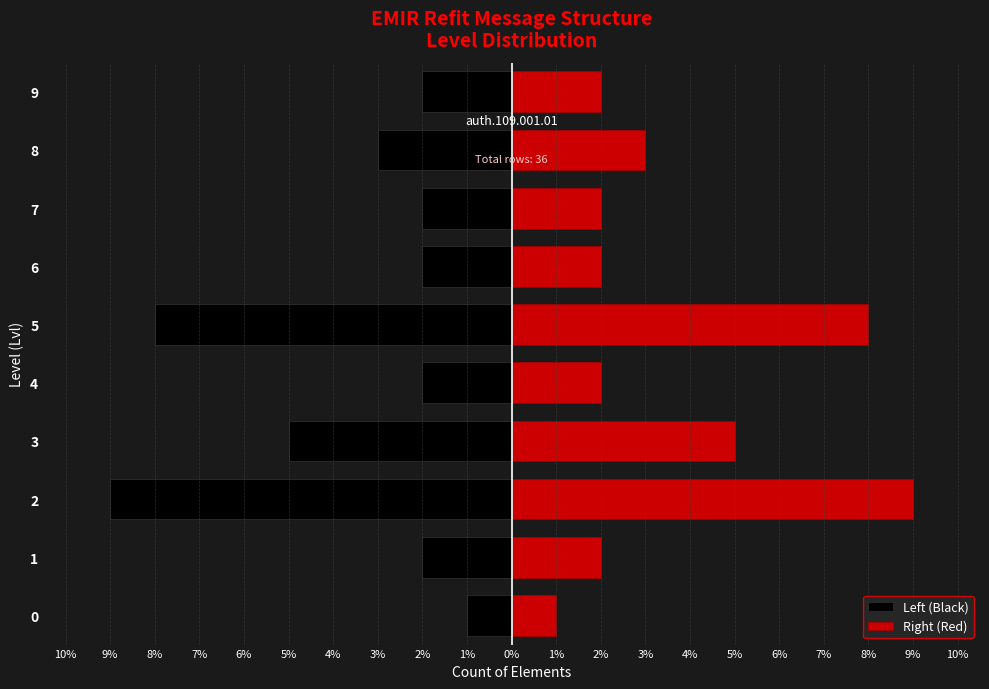

Rank the series by their maximum value, from lowest to highest.

Left (Black), Right (Red)